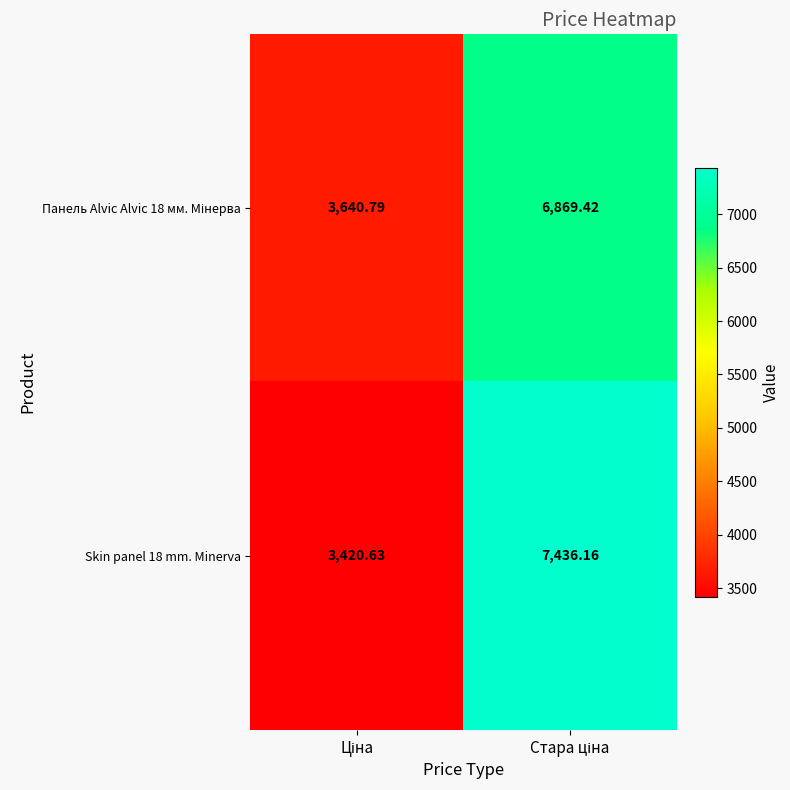

Count the number of data series in this chart.

2